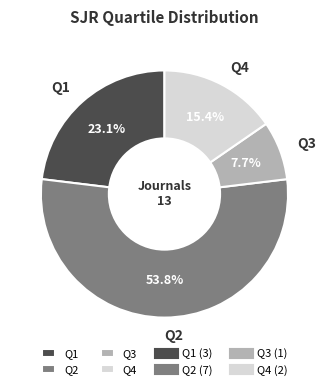

What percentage is NOT represented by Q4?

84.6%